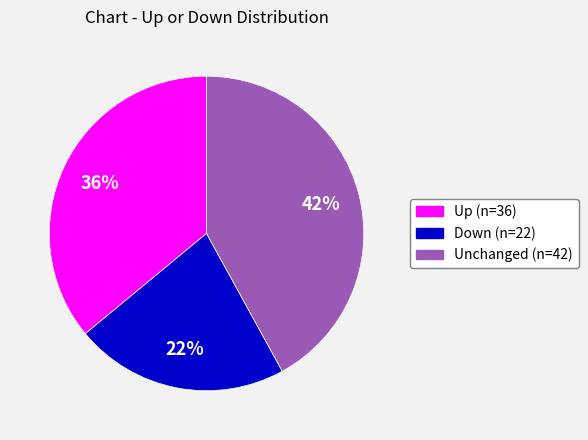

Is there any slice that represents more than half of the pie?

No